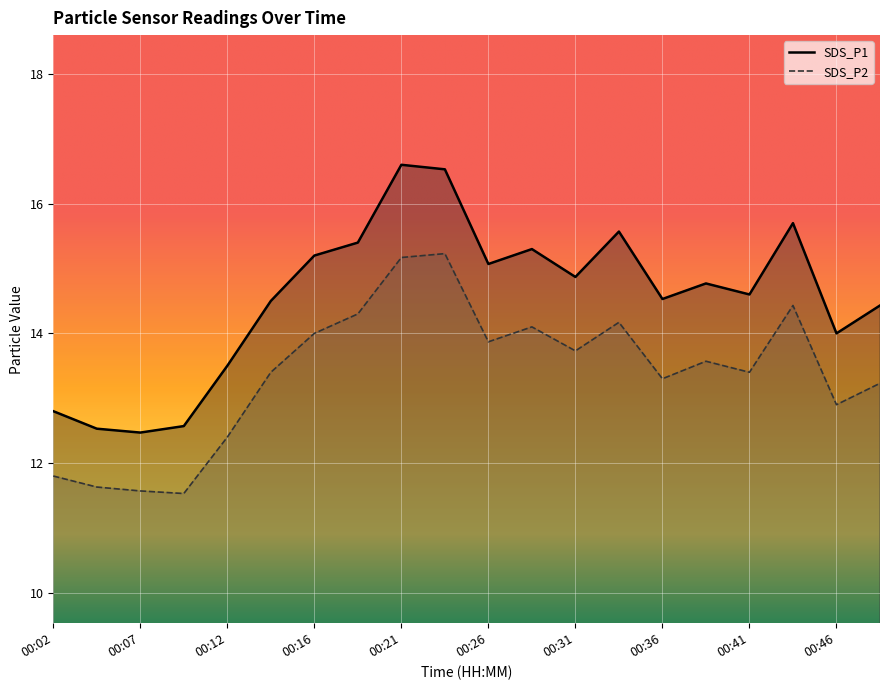

True or false: SDS_P2 and SDS_P1 cross at least once.

False